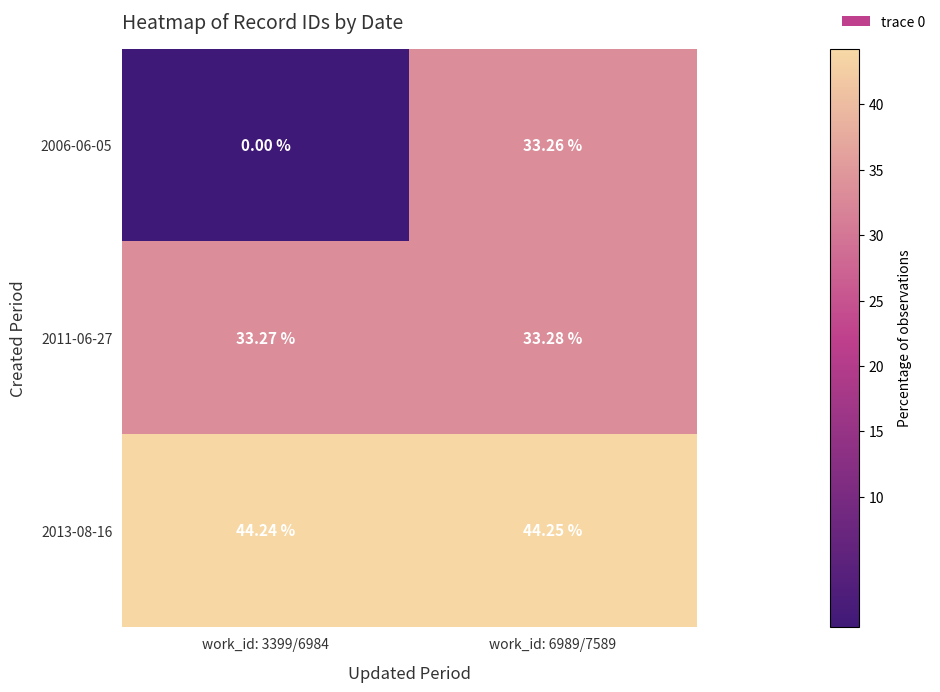

Is the value of 2013-08-16 at work_id: 3399/6984 greater than the value of 2011-06-27 at work_id: 6989/7589?

Yes